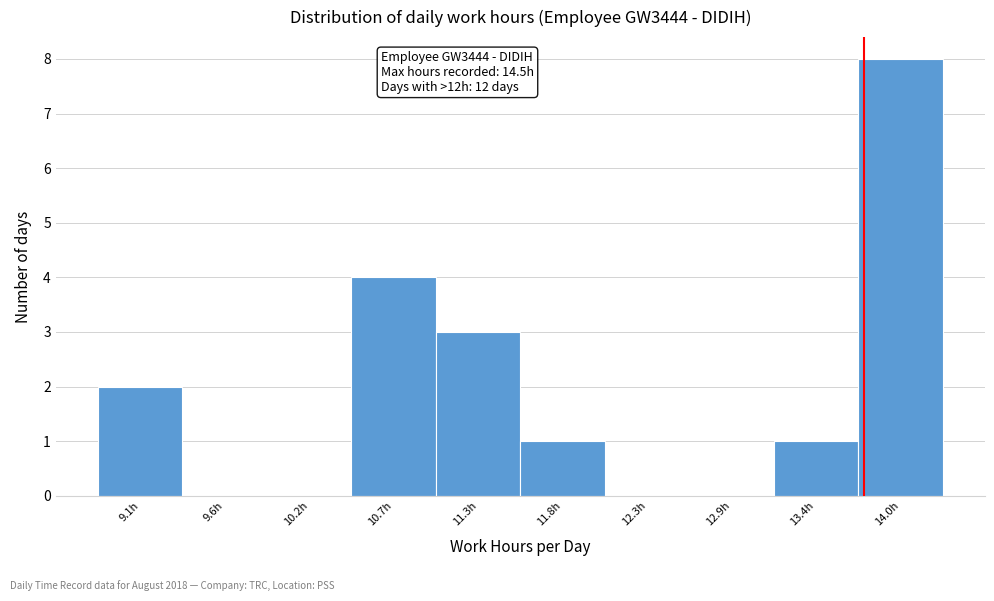

Reading right to left, what are all the values shown in this chart?

14.0h=8	13.4h=1	12.9h=0	12.3h=0	11.8h=1	11.3h=3	10.7h=4	10.2h=0	9.6h=0	9.1h=2